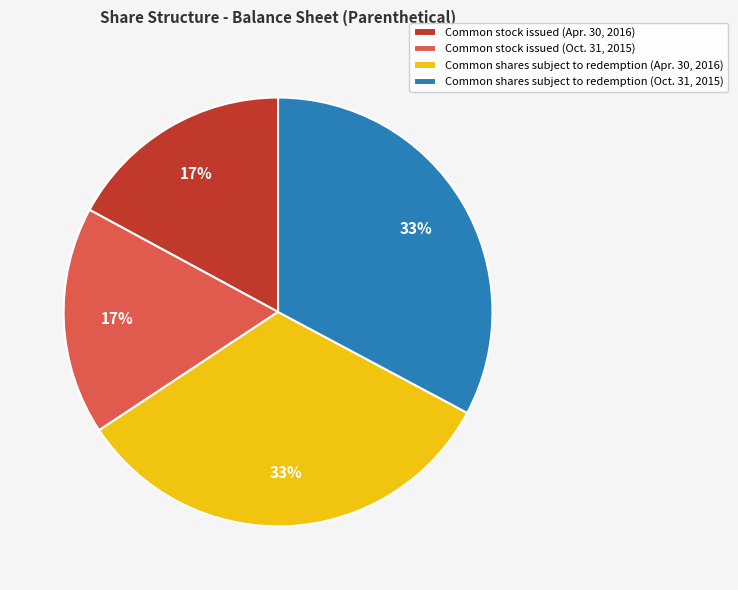

To the nearest percent, what is the average slice percentage?

25%